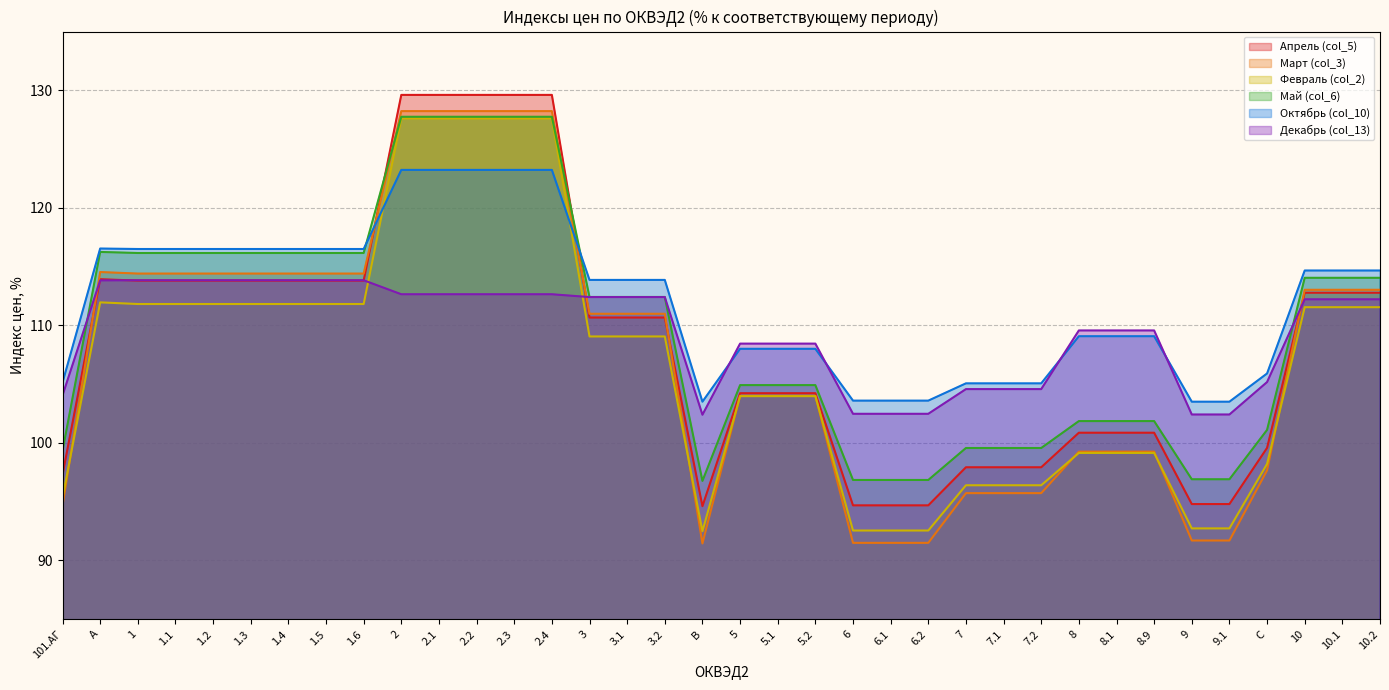

At which label is Май (col_6) closest to 112?

3